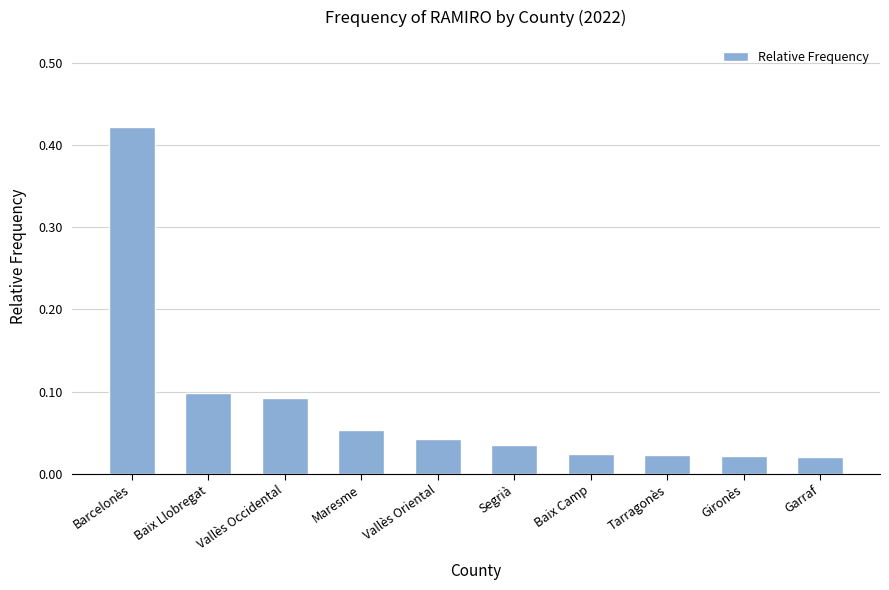

Which has a higher value, Baix Camp or Maresme?

Maresme